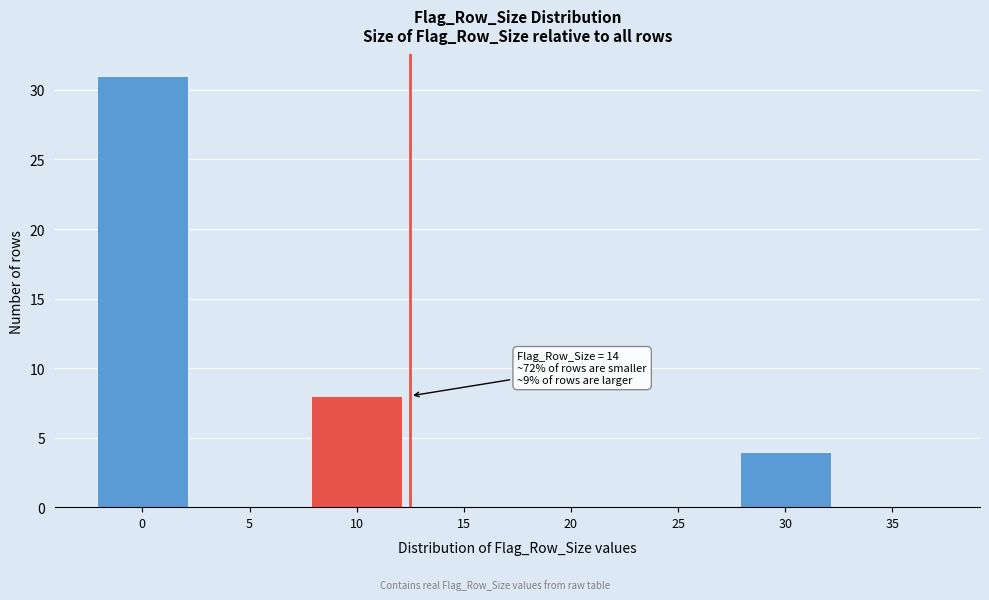

Reading right to left, what are all the values shown in this chart?

35=0	30=4	25=0	20=0	15=0	10=8	5=0	0=31